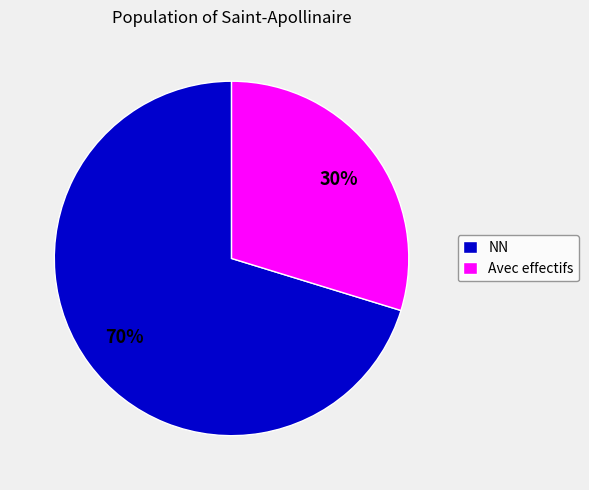

Between NN and Avec effectifs, which is larger?

NN